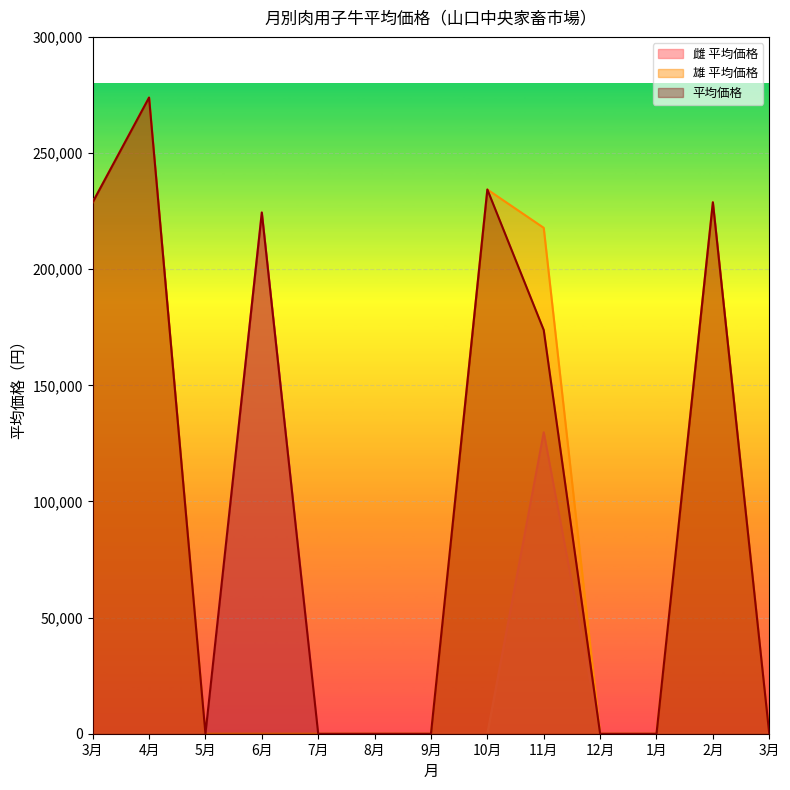

The value of 雄 平均価格 at 8月 is 183470. True or false?

False